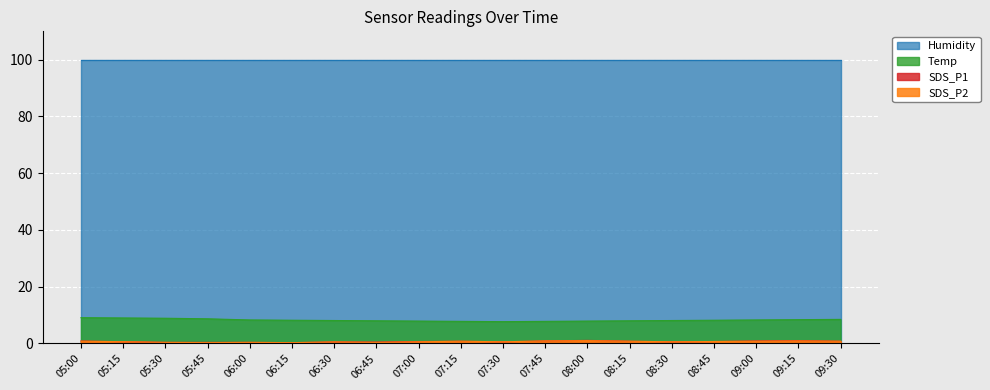

Is the value of Humidity at 07:45 greater than the value of SDS_P1 at 08:45?

Yes